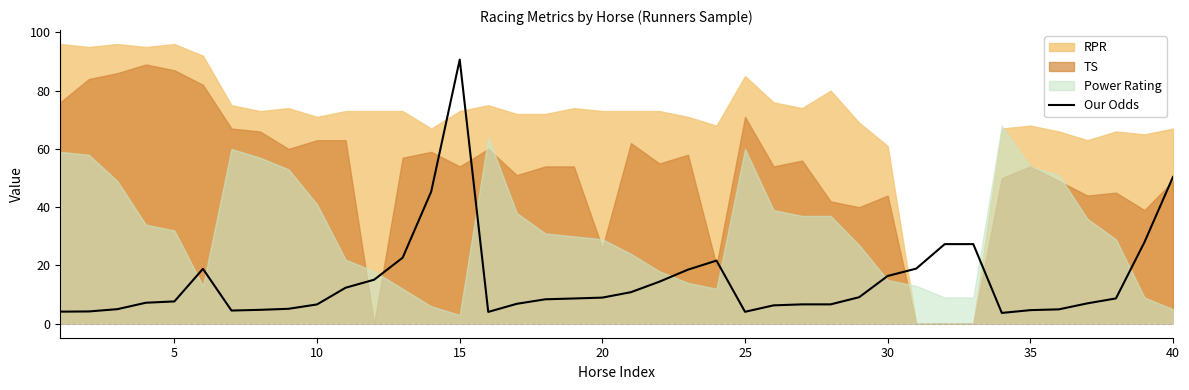

What is the average value?

14.7